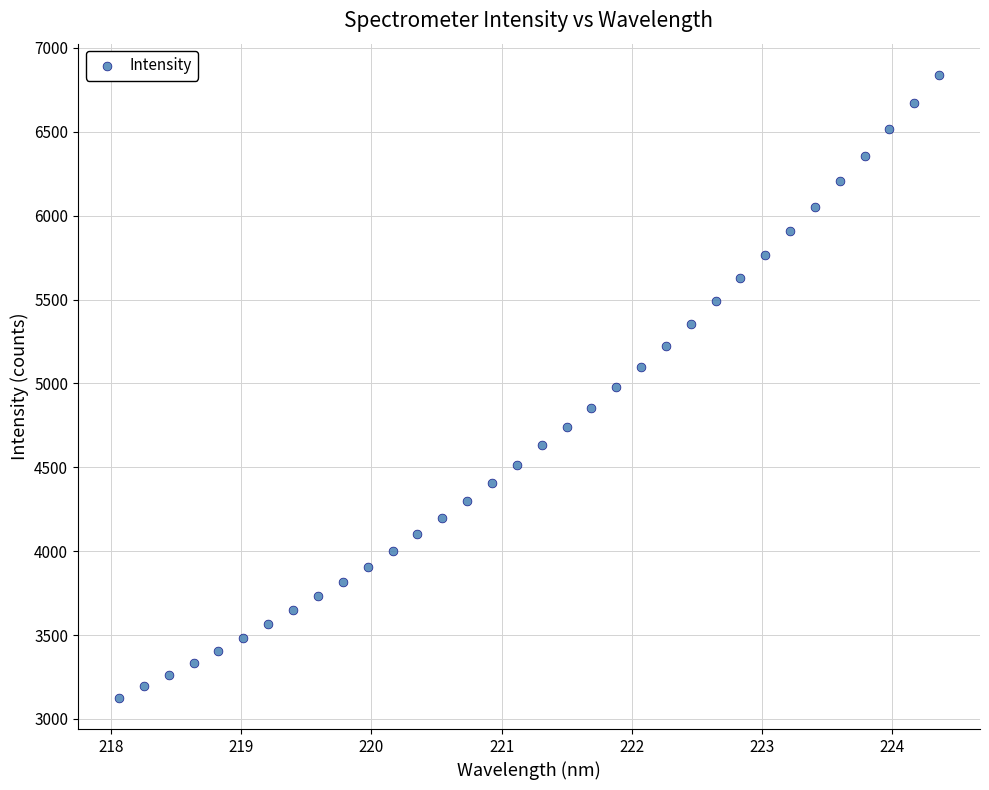

What is the range of X values (max minus min)?

6.3